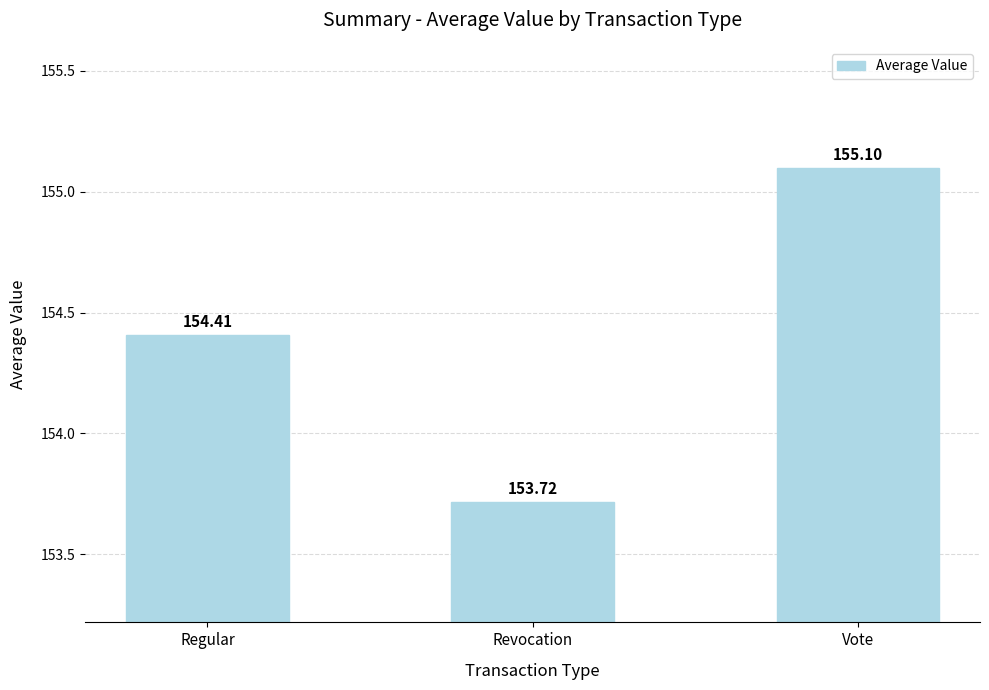

Is it true that the value at Regular is 154.4?

True